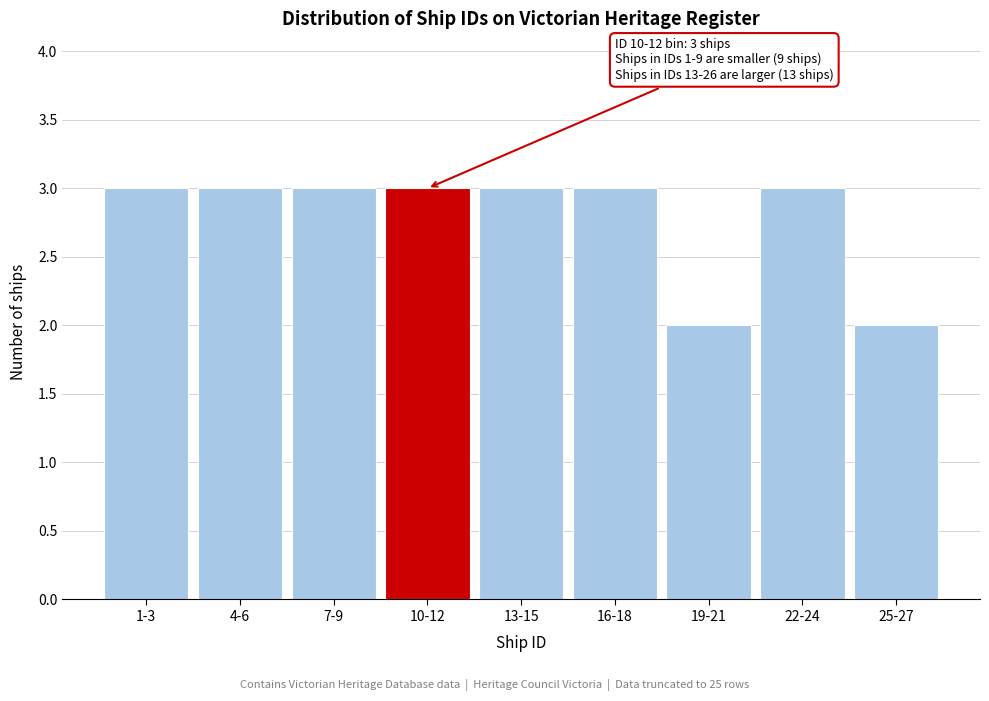

Reading left to right, extract all data points from this chart.

1-3=3	4-6=3	7-9=3	10-12=3	13-15=3	16-18=3	19-21=2	22-24=3	25-27=2